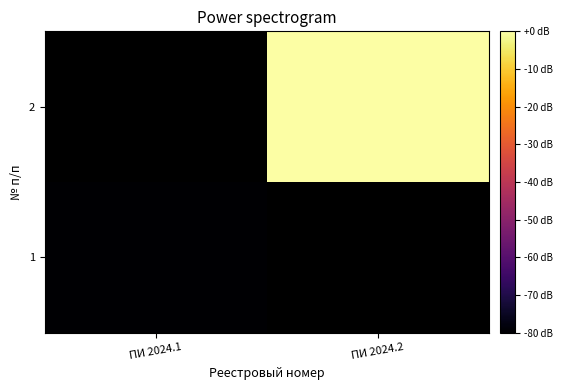

Rank the categories by 1 value from lowest to highest.

ПИ 2024.1, ПИ 2024.2